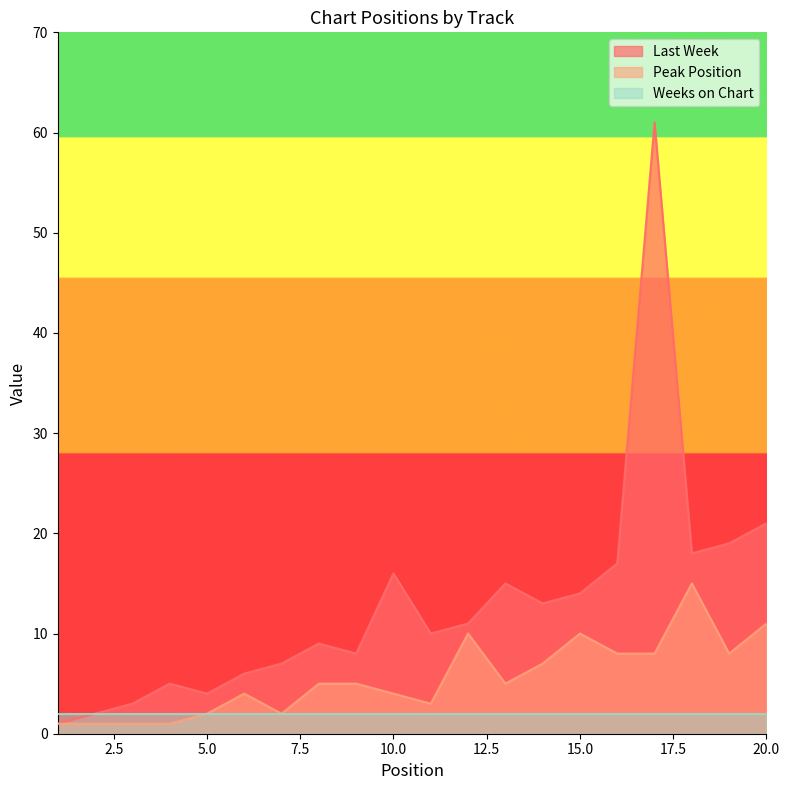

At which category does Peak Position reach its first local valley?

7